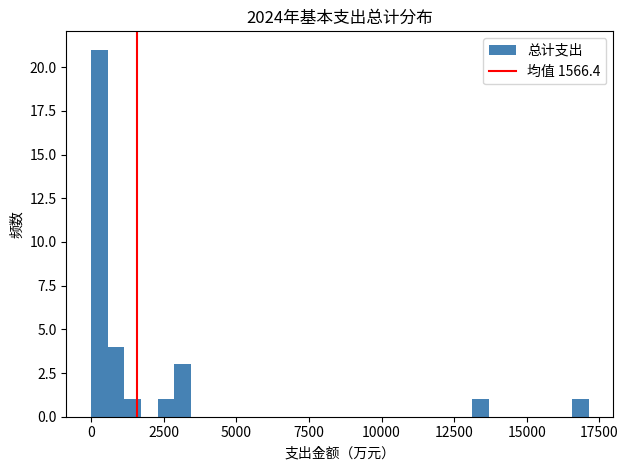

Read against the x-axis, roughly where is the centre of the tallest bar?

500